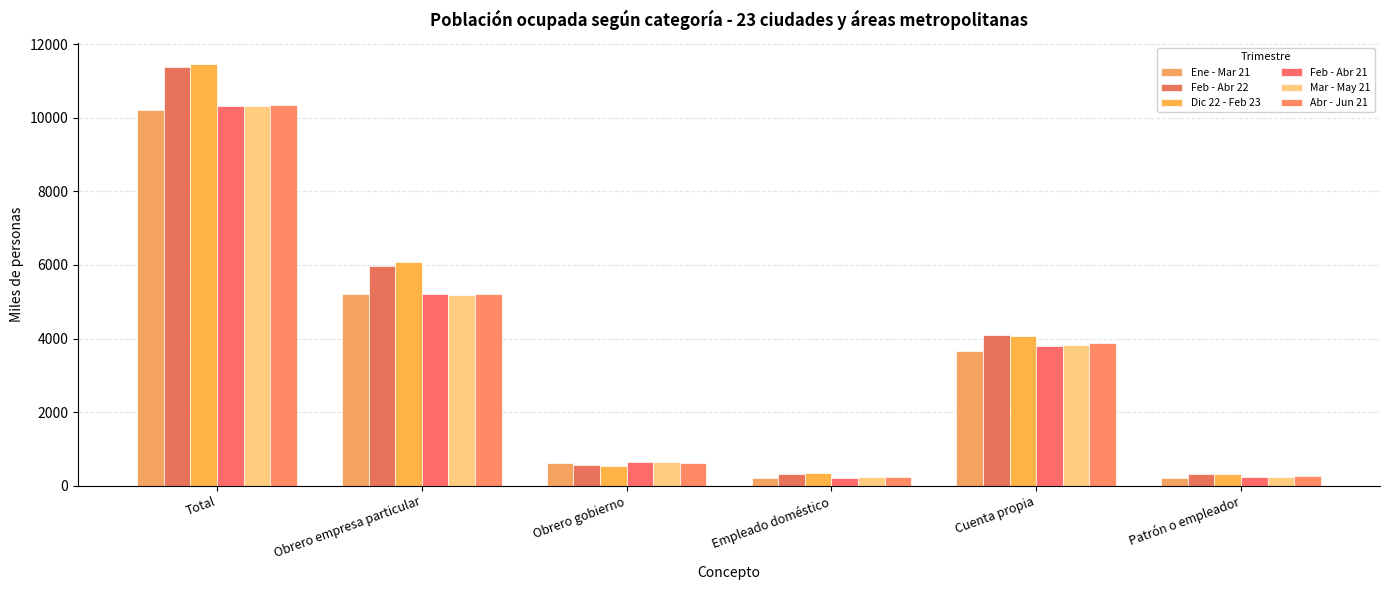

What is the total value across all series at Obrero empresa particular?

32867.5